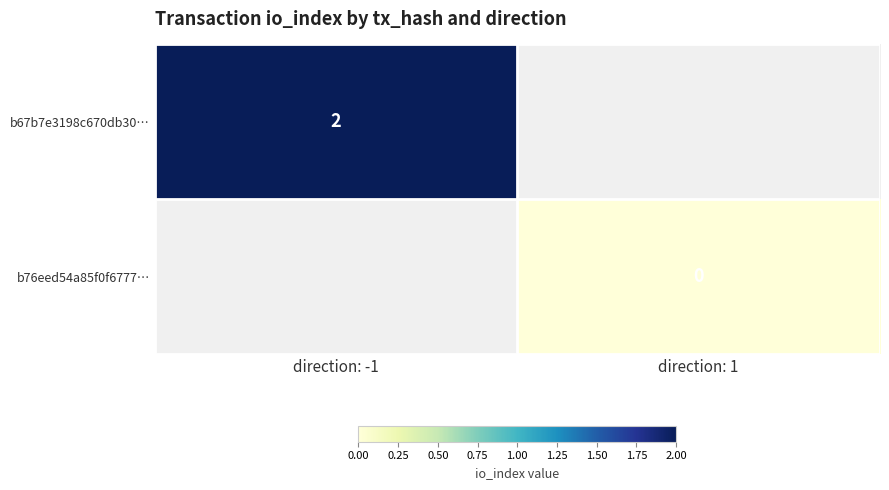

The b67b7e3198c670db30… series shows 1 at direction: -1. True or false?

False